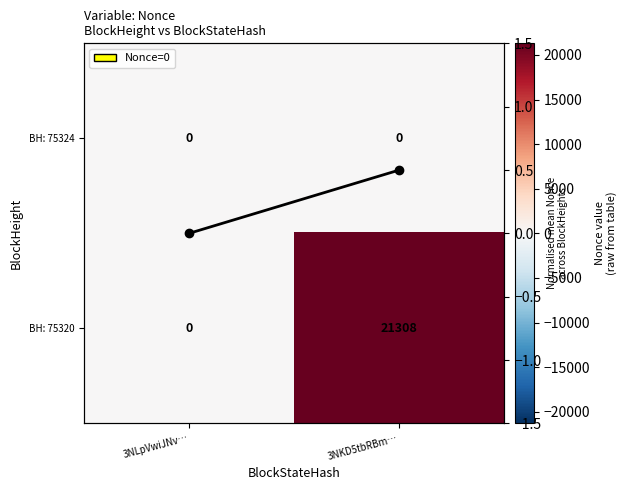

What is the greatest value displayed?

21308.0